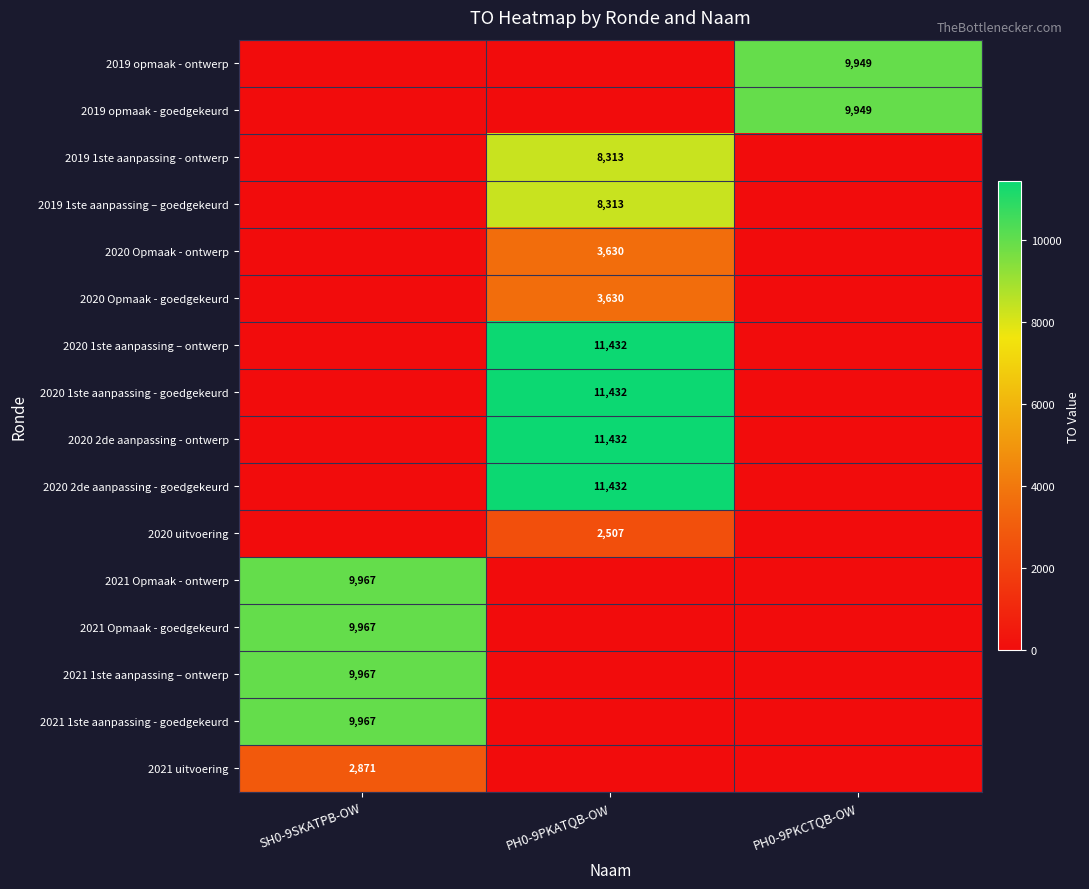

Which series changed the most between SH0-9SKATPB-OW and PH0-9PKCTQB-OW?

2021 Opmaak - ontwerp